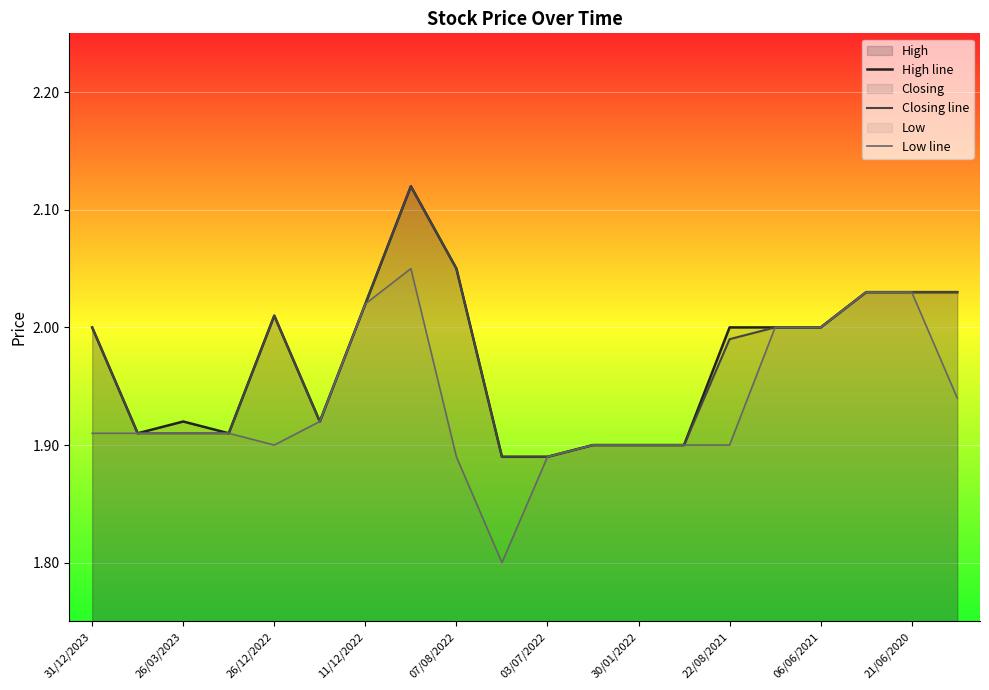

Is it true that Closing line equals 3.3 at 26/03/2023?

False